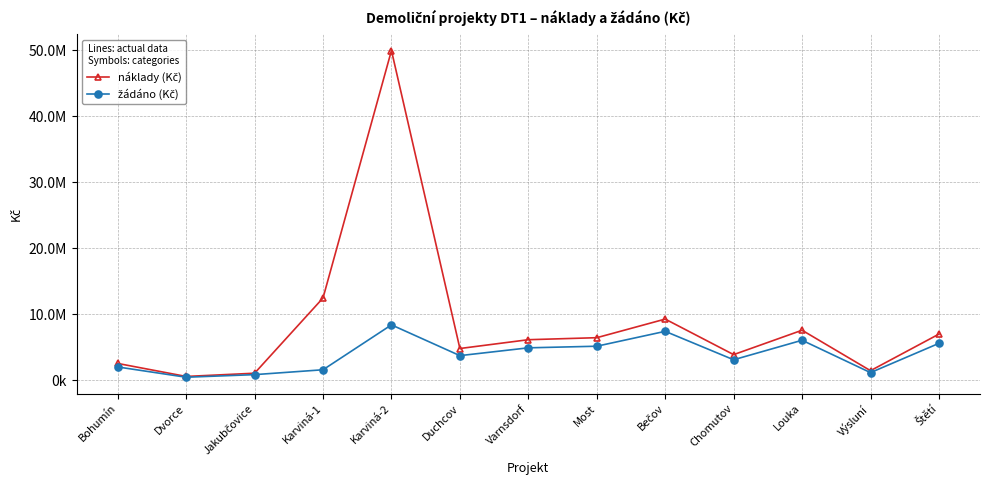

Does the chart have visible grid lines?

Yes